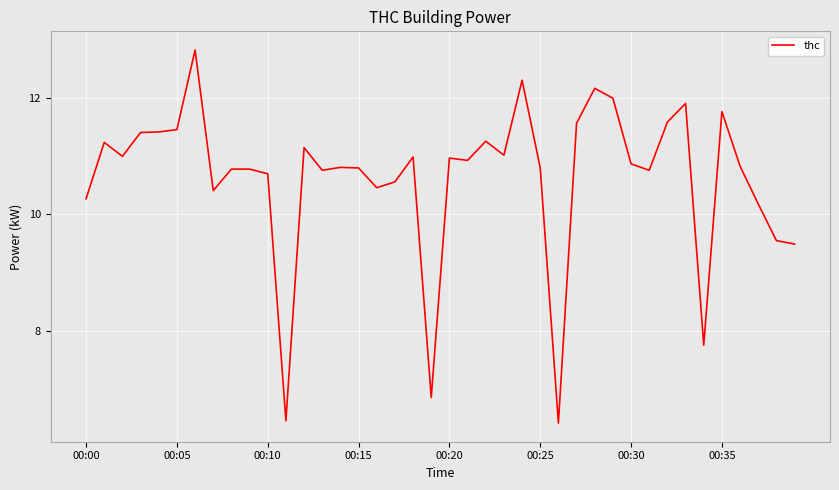

Count the number of data series in this chart.

1